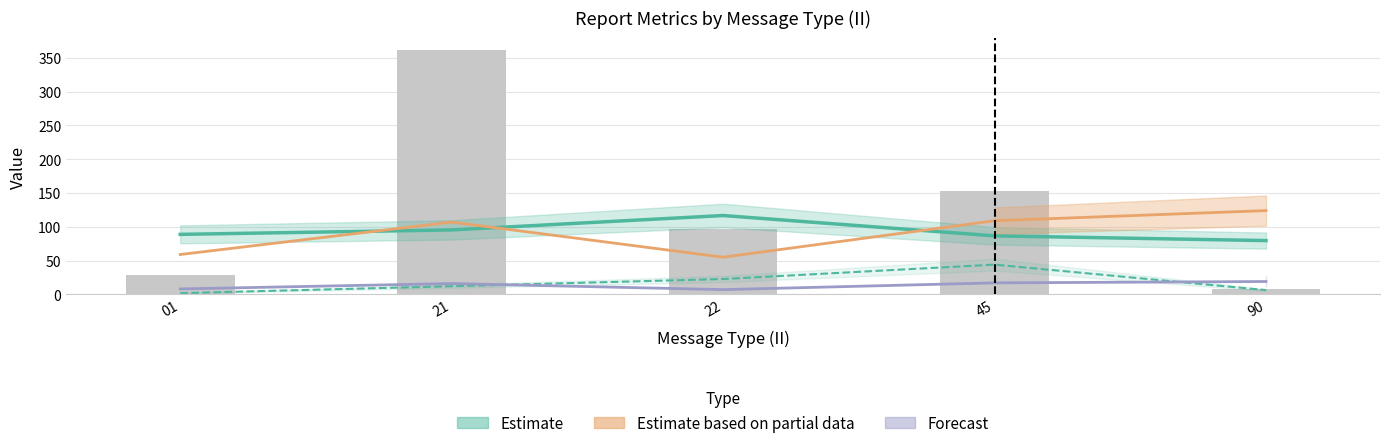

Which has a higher value, 01 or 90?

01